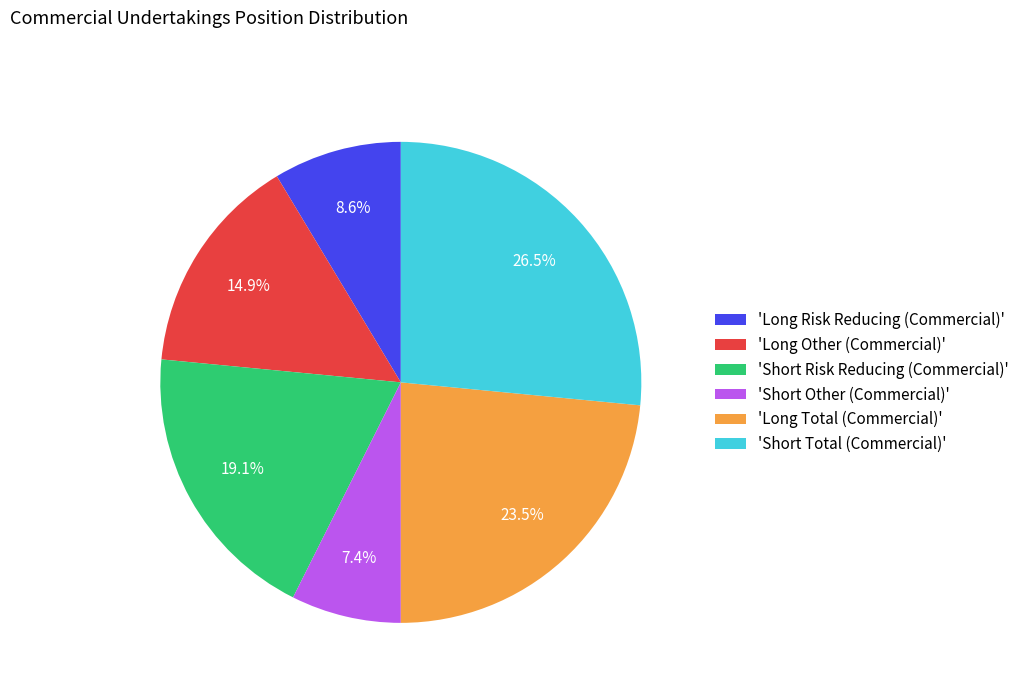

Which category has the smallest portion of the pie?

'Short Other (Commercial)'